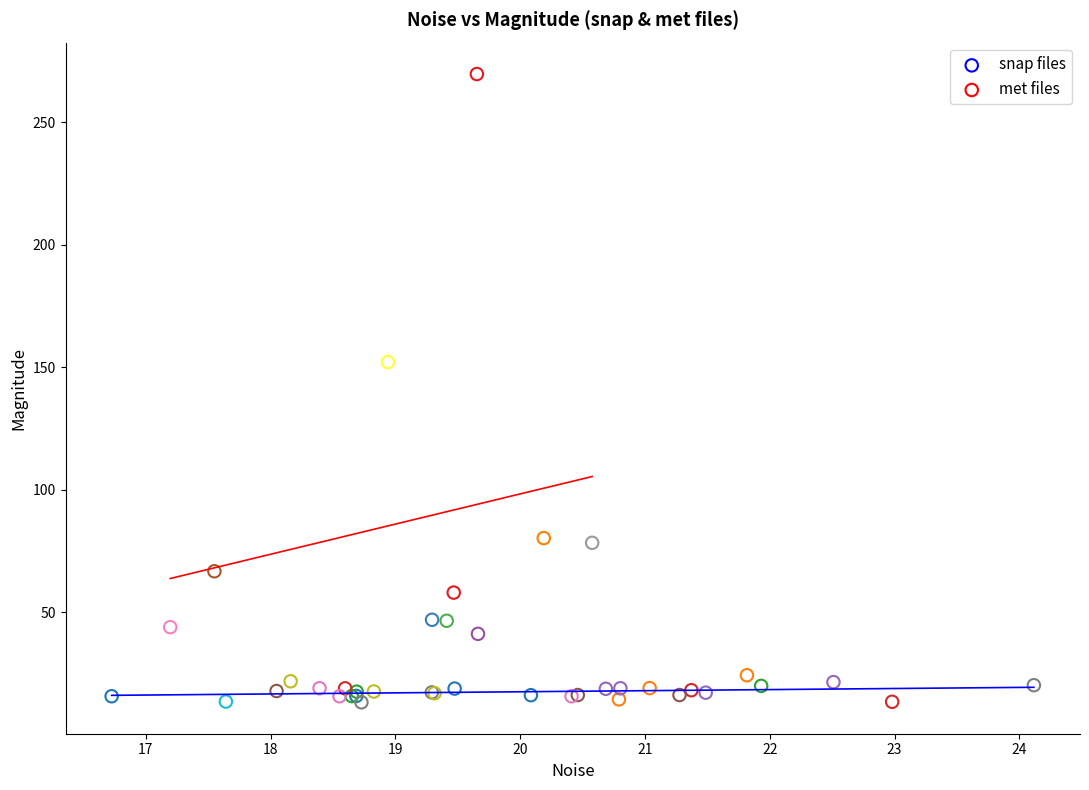

Which series contains the lowest Y value?

snap files